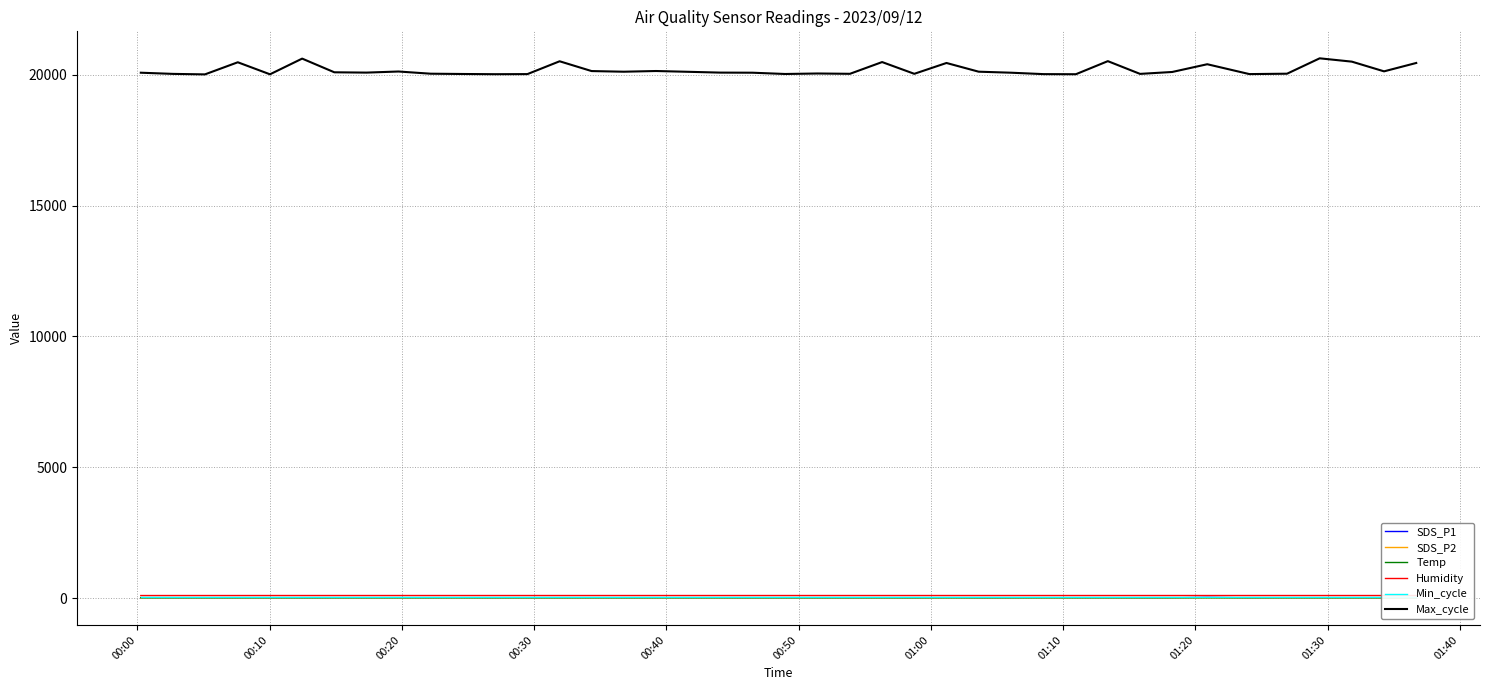

Count the number of data series in this chart.

6